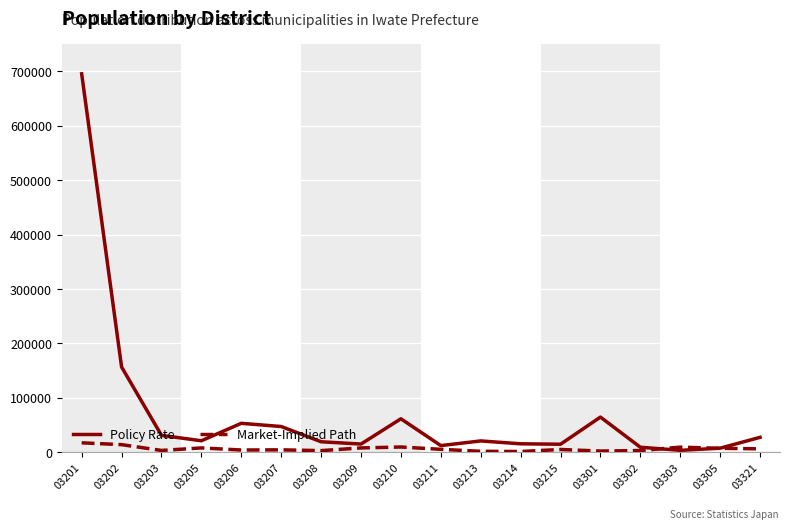

How many lines are shown in the chart?

2